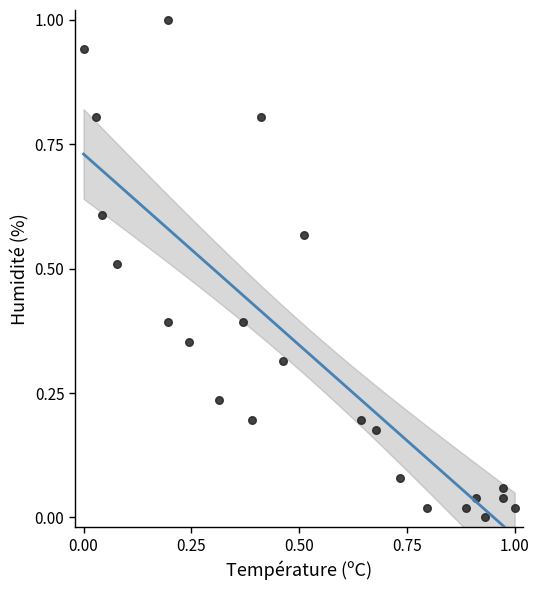

What is the range of Y values (max minus min)?

1.0